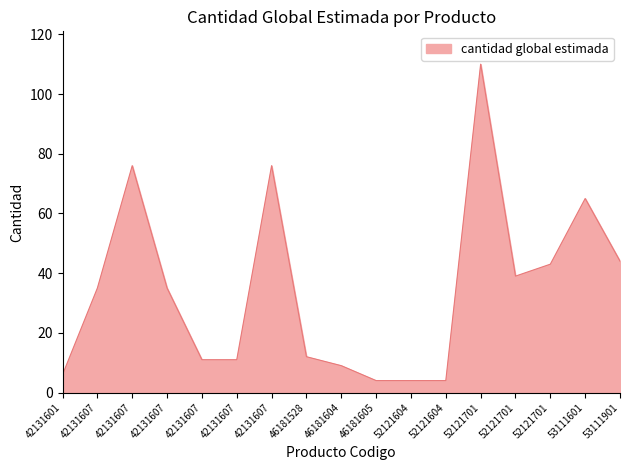

How many lines are shown in the chart?

1